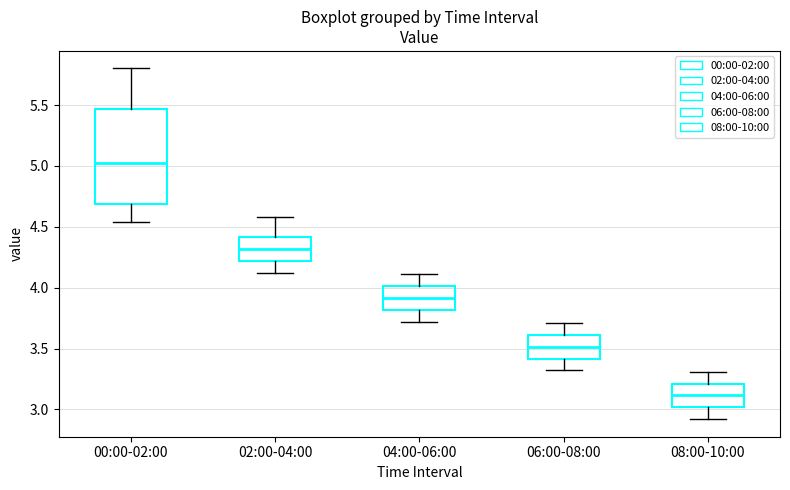

Which box's median line is the lowest?

08:00-10:00